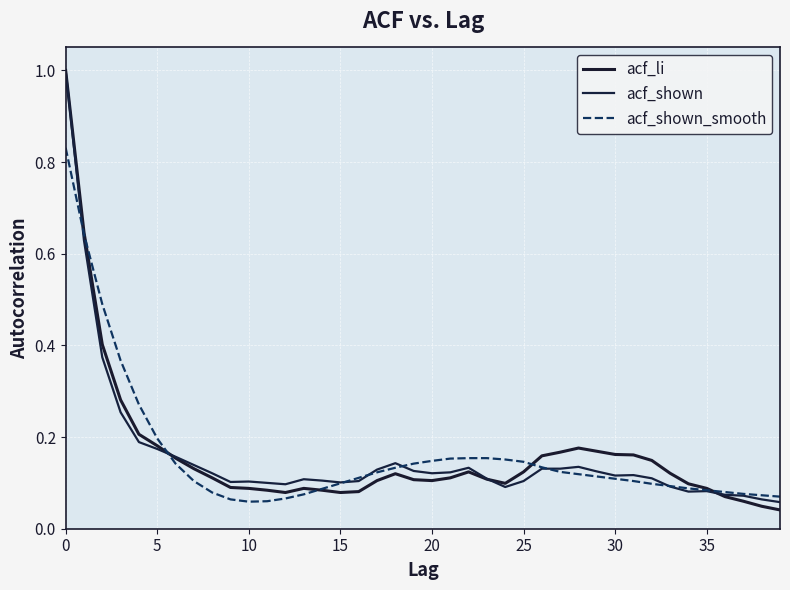

How many times do acf_li and acf_shown_smooth cross each other?

5